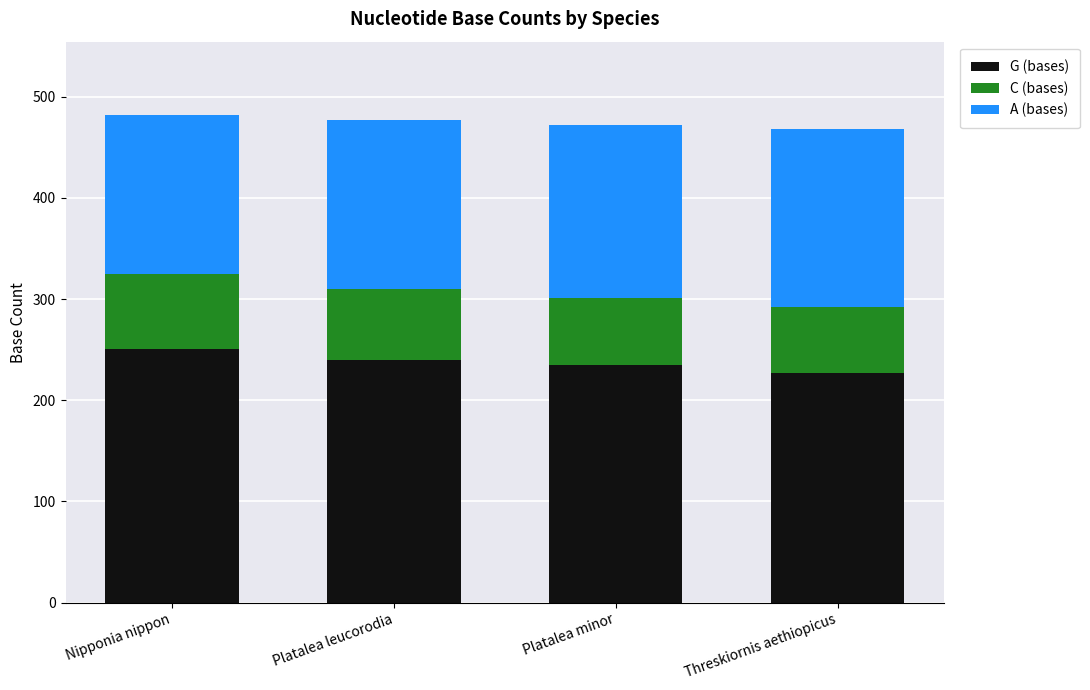

The G (bases) series shows 227 at Threskiornis aethiopicus. True or false?

True